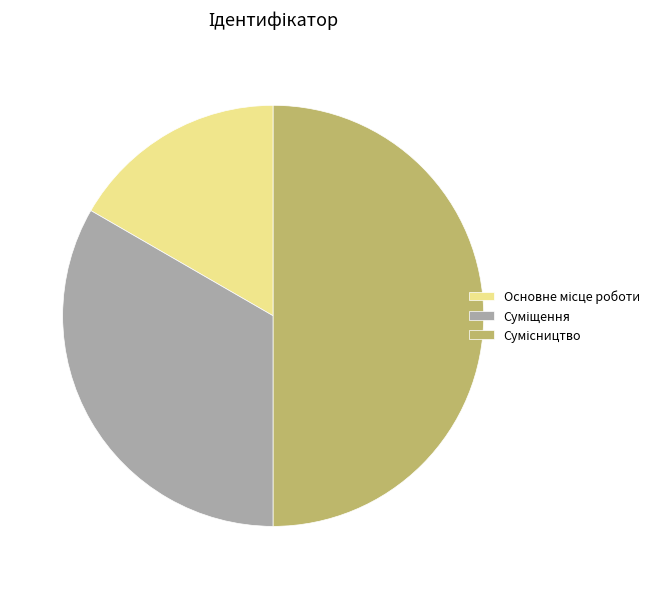

How many slices are in this pie chart?

3